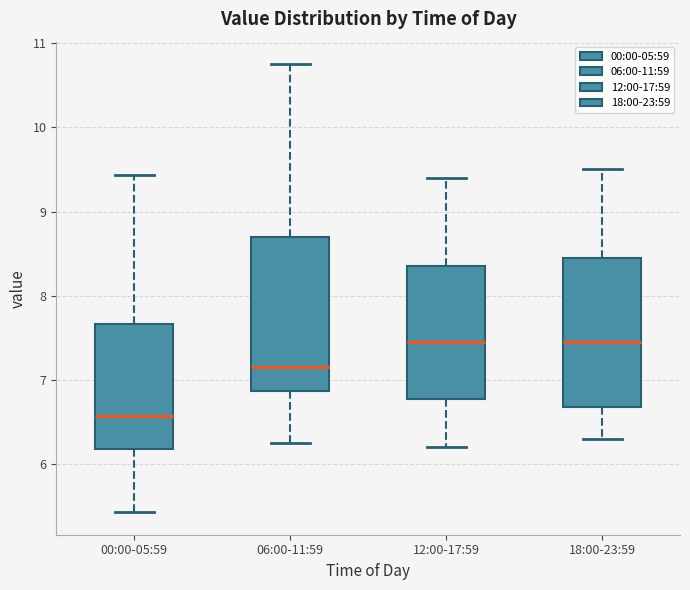

Reading left to right, transcribe this box plot: for each box, give where its median line is, the range the box spans, and where its two whiskers end, as read against the y-axis. The values are not printed on the chart, so give them approximately, as read against the axis.

00:00-05:59: median 6.6, box 6.2 to 7.7, whiskers 5.4 to 9.4
06:00-11:59: median 7.2, box 6.9 to 8.7, whiskers 6.3 to 10.8
12:00-17:59: median 7.5, box 6.8 to 8.4, whiskers 6.2 to 9.4
18:00-23:59: median 7.5, box 6.7 to 8.5, whiskers 6.3 to 9.5